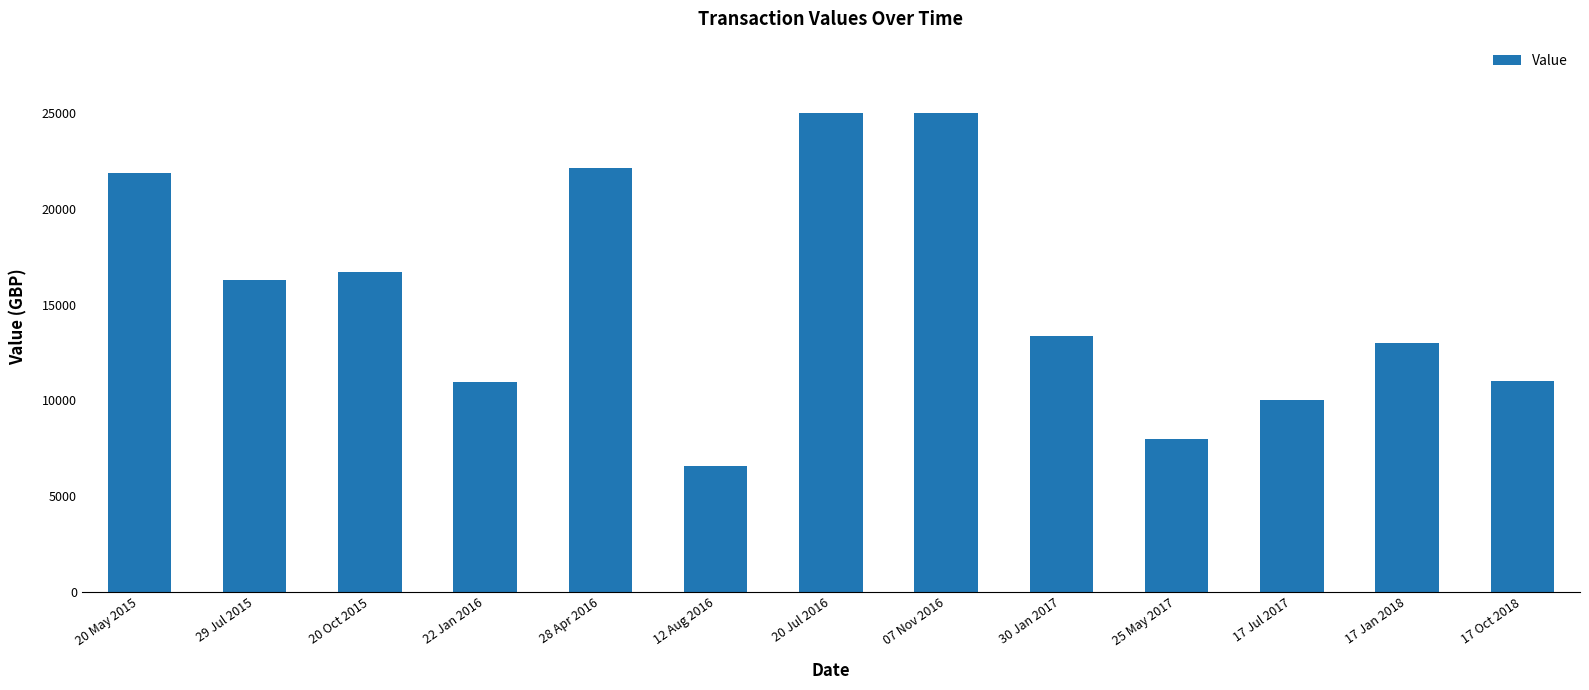

At which label is the value closest to 15775?

29 Jul 2015